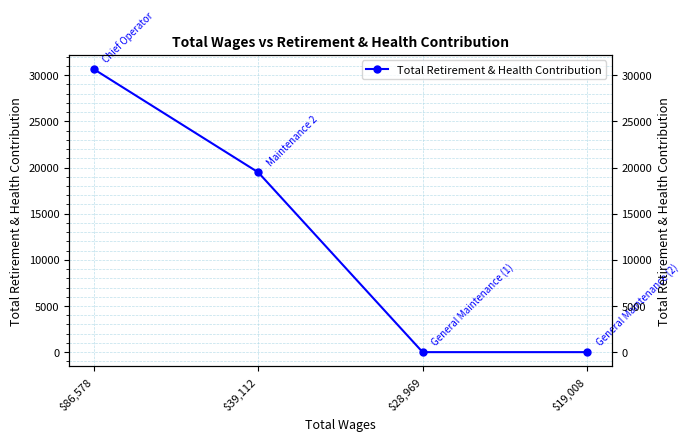

What is the average value?

12536